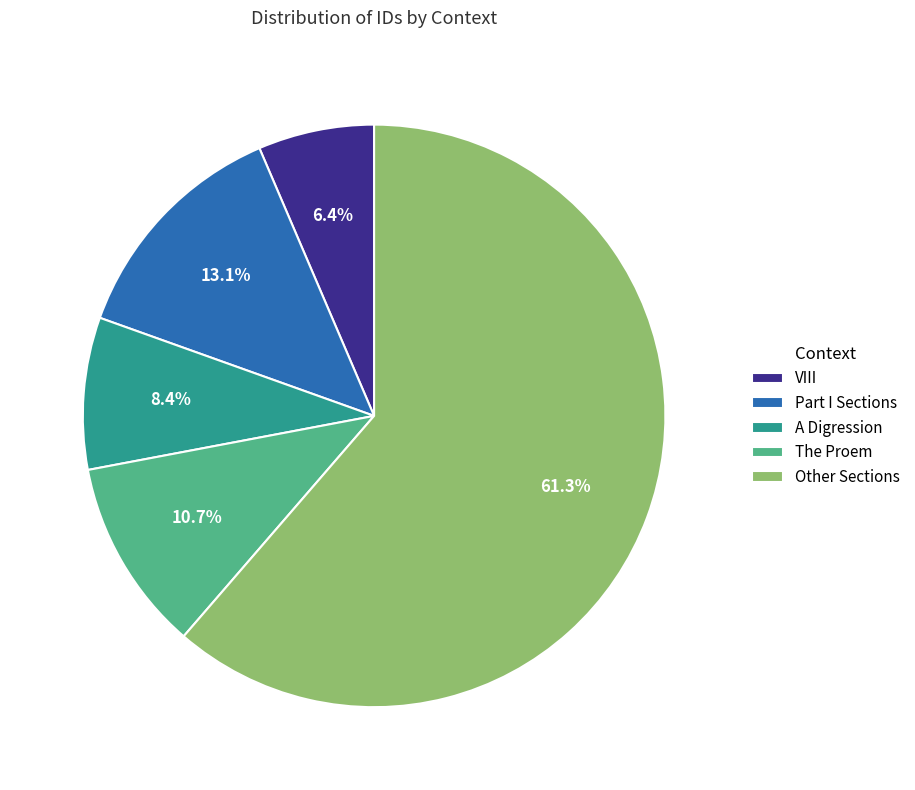

How many slices are in this pie chart?

5